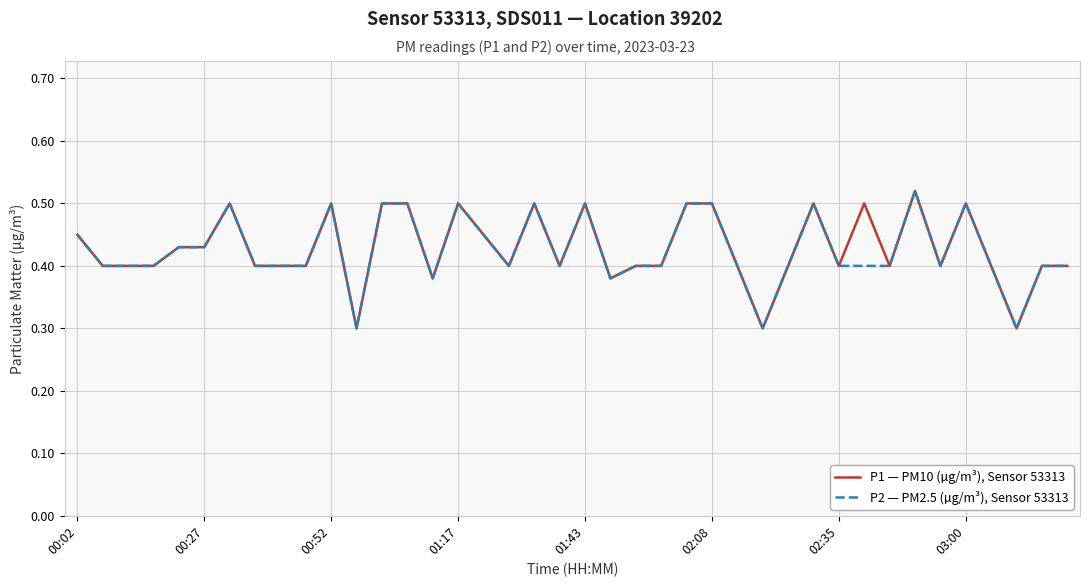

List the series in order of their overall mean, lowest first.

P2 — PM2.5 (µg/m³), Sensor 53313, P1 — PM10 (µg/m³), Sensor 53313